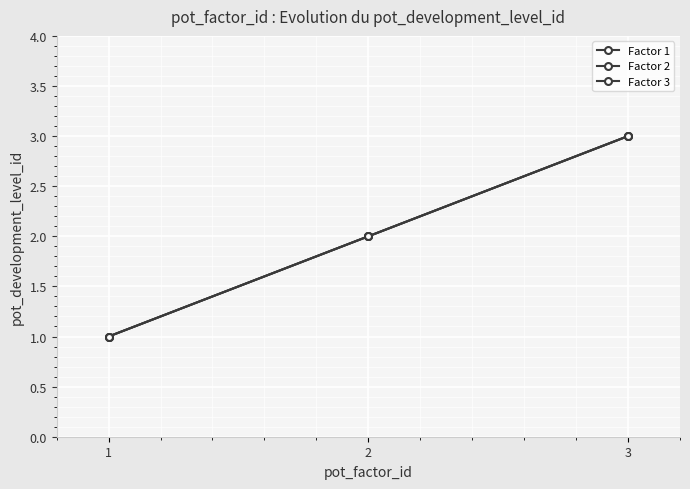

List the labels in order of Factor 2 value, smallest first.

1, 2, 3